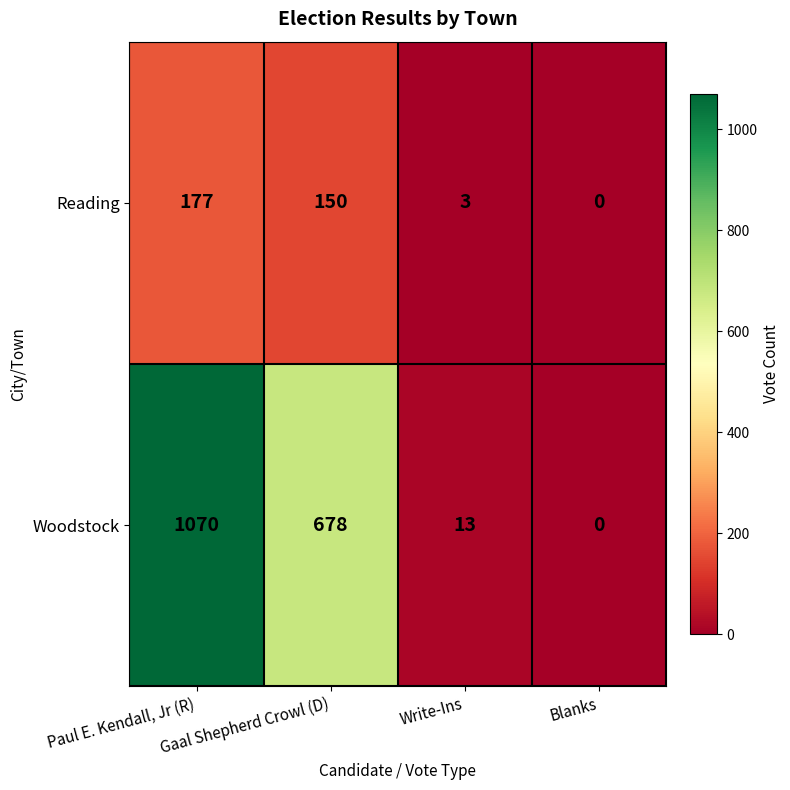

How many series are shown in this chart?

2